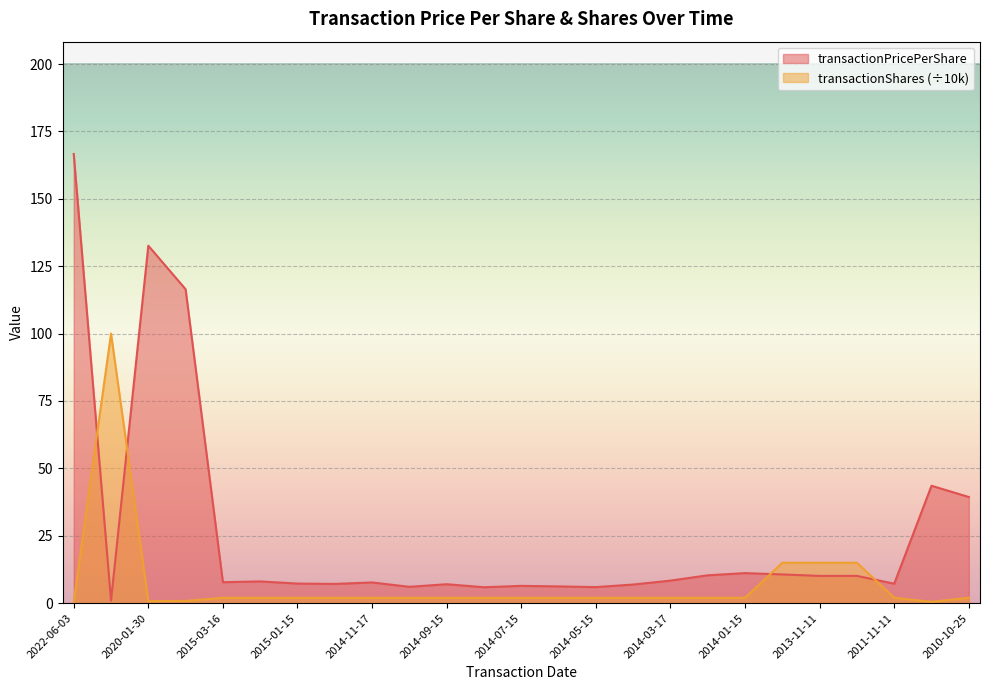

What is the average value of the transactionPricePerShare series?

26.0